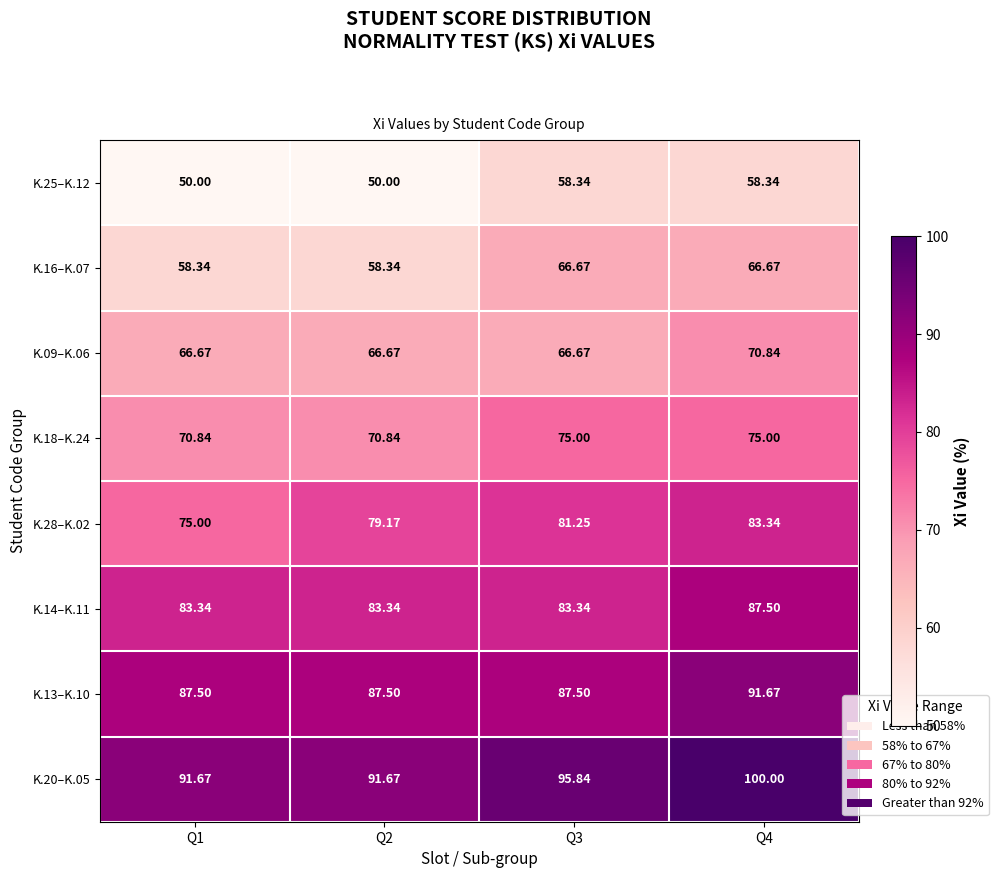

Is the value of K.13–K.10 at Q1 greater than the value of K.25–K.12 at Q2?

Yes